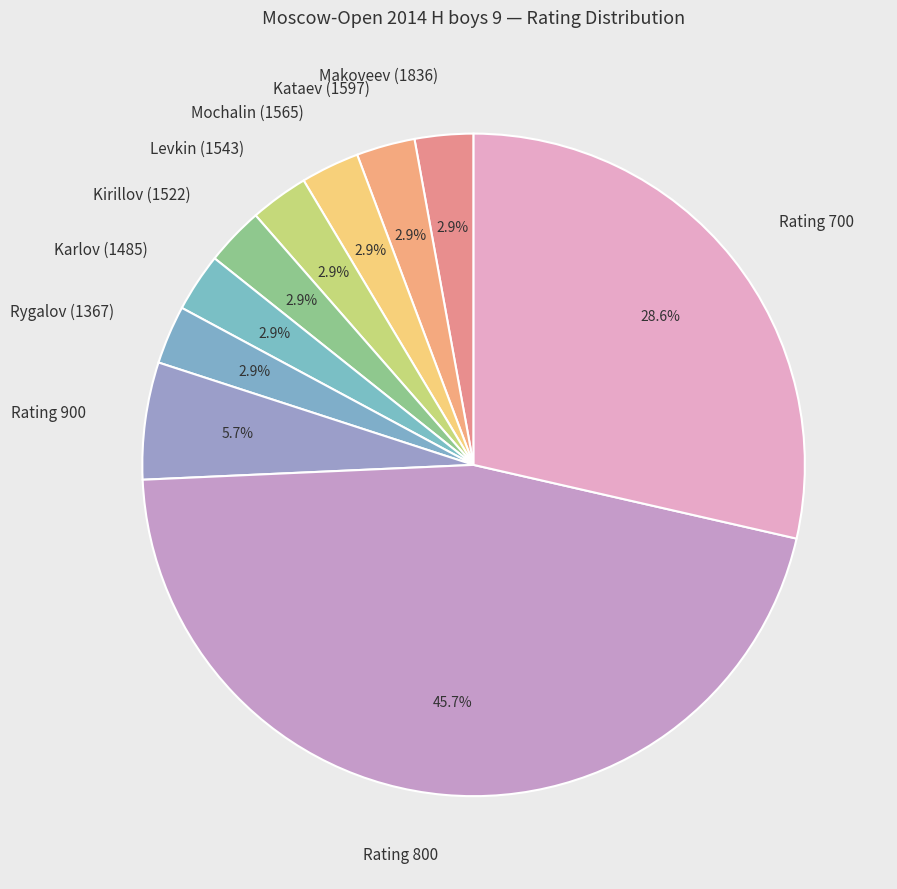

Which slice is the largest?

Rating 800